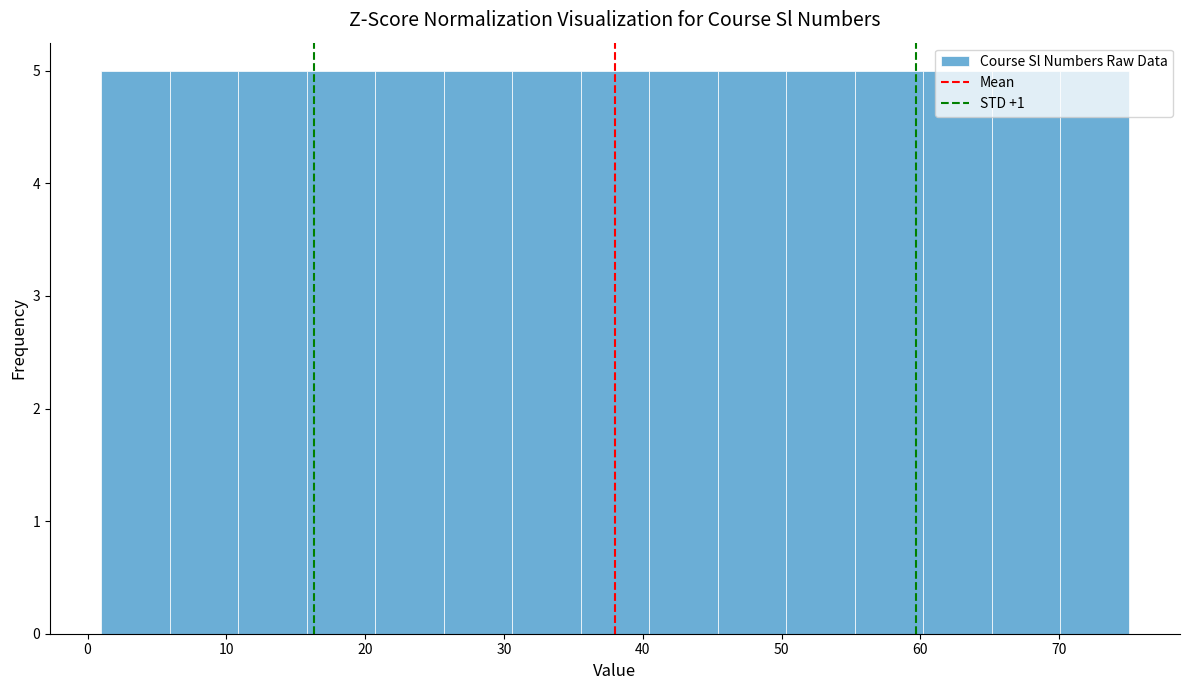

Reading left to right, transcribe this chart: for each bar, give the range it covers on the x-axis and its height. Neither the bar edges nor the heights are printed on the chart, so give them approximately, as read against the axes.

1 to 6: 5
6 to 11: 5
11 to 16: 5
16 to 21: 5
21 to 26: 5
26 to 31: 5
31 to 36: 5
36 to 40: 5
40 to 45: 5
45 to 50: 5
50 to 55: 5
55 to 60: 5
60 to 65: 5
65 to 70: 5
70 to 75: 5